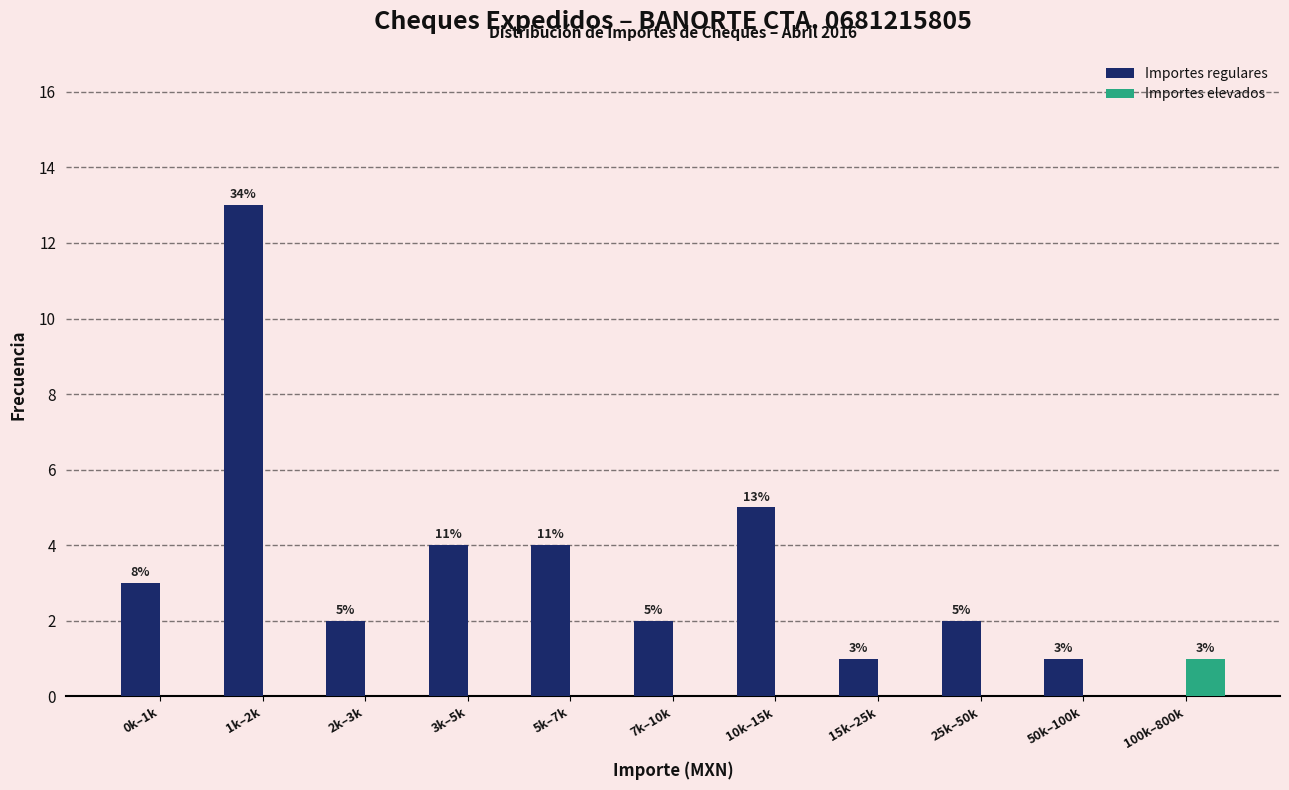

Reading right to left, transcribe all the data shown in this chart.

Importes regulares: 100k–800k=0	50k–100k=1	25k–50k=2	15k–25k=1	10k–15k=5	7k–10k=2	5k–7k=4	3k–5k=4	2k–3k=2	1k–2k=13	0k–1k=3
Importes elevados: 100k–800k=1	50k–100k=0	25k–50k=0	15k–25k=0	10k–15k=0	7k–10k=0	5k–7k=0	3k–5k=0	2k–3k=0	1k–2k=0	0k–1k=0